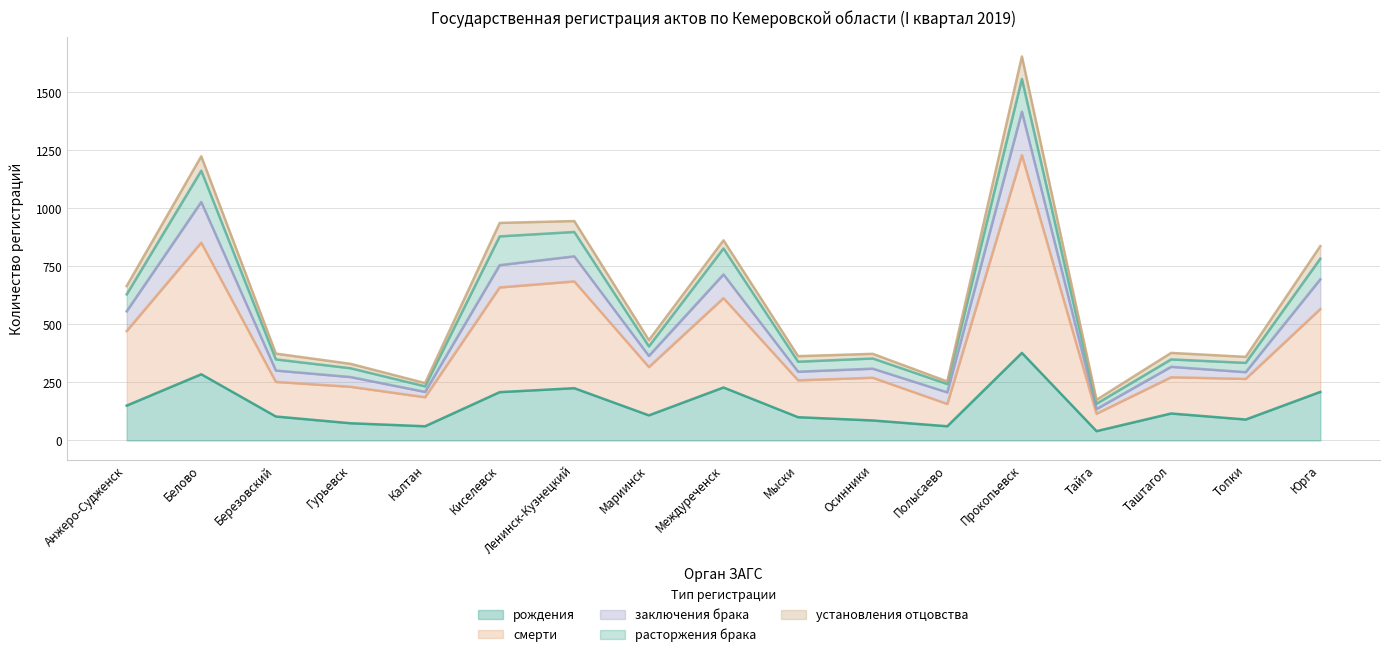

Reading right to left, what are all the values shown in this chart?

рождения: Юрга=209	Топки=90	Таштагол=116	Тайга=40	Прокопьевск=377	Полысаево=61	Осинники=86	Мыски=100	Междуреченск=228	Мариинск=108	Ленинск-Кузнецкий=225	Киселевск=208	Калтан=61	Гурьевск=74	Березовский=103	Белово=285	Анжеро-Судженск=150
смерти: Юрга=357	Топки=175	Таштагол=156	Тайга=75	Прокопьевск=852	Полысаево=96	Осинники=184	Мыски=159	Междуреченск=385	Мариинск=208	Ленинск-Кузнецкий=460	Киселевск=451	Калтан=125	Гурьевск=157	Березовский=149	Белово=567	Анжеро-Судженск=321
заключения брака: Юрга=128	Топки=29	Таштагол=45	Тайга=20	Прокопьевск=187	Полысаево=50	Осинники=39	Мыски=37	Междуреченск=102	Мариинск=48	Ленинск-Кузнецкий=108	Киселевск=96	Калтан=23	Гурьевск=42	Березовский=49	Белово=175	Анжеро-Судженск=85
расторжения брака: Юрга=89	Топки=40	Таштагол=32	Тайга=23	Прокопьевск=141	Полысаево=36	Осинники=44	Мыски=43	Междуреченск=112	Мариинск=41	Ленинск-Кузнецкий=105	Киселевск=124	Калтан=24	Гурьевск=38	Березовский=48	Белово=135	Анжеро-Судженск=73
установления отцовства: Юрга=54	Топки=26	Таштагол=28	Тайга=17	Прокопьевск=97	Полысаево=11	Осинники=20	Мыски=24	Междуреченск=35	Мариинск=27	Ленинск-Кузнецкий=47	Киселевск=58	Калтан=14	Гурьевск=19	Березовский=25	Белово=62	Анжеро-Судженск=36